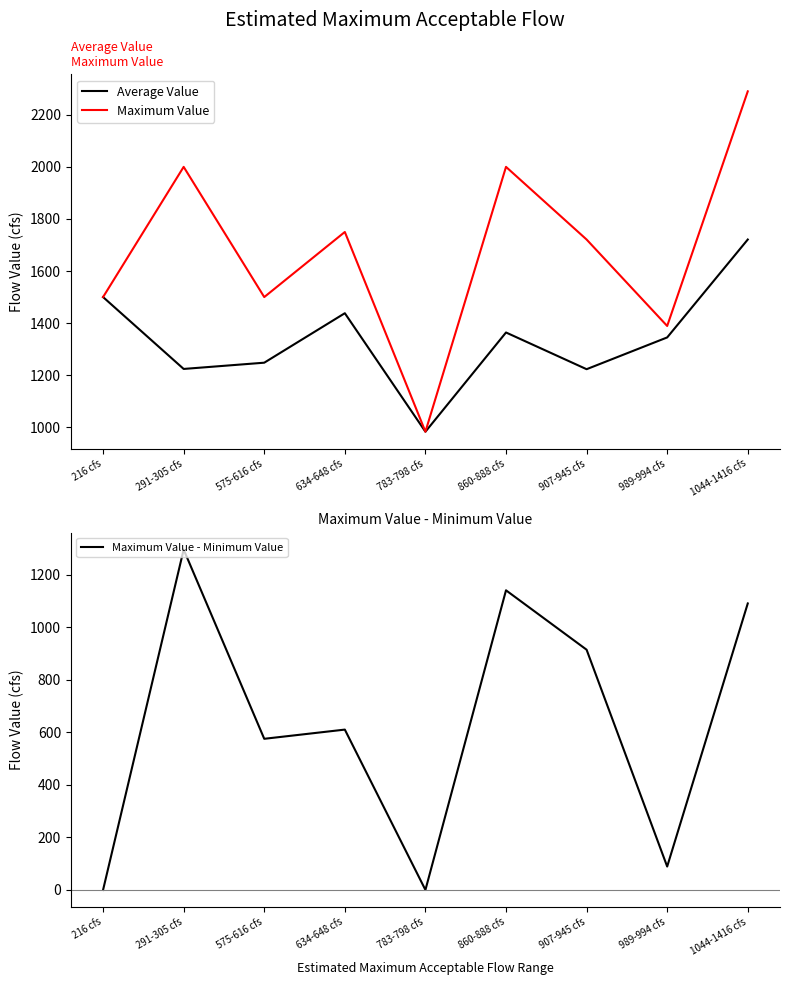

Where do Average Value and Maximum Value - Minimum Value first cross each other?

216 cfs and 291-305 cfs